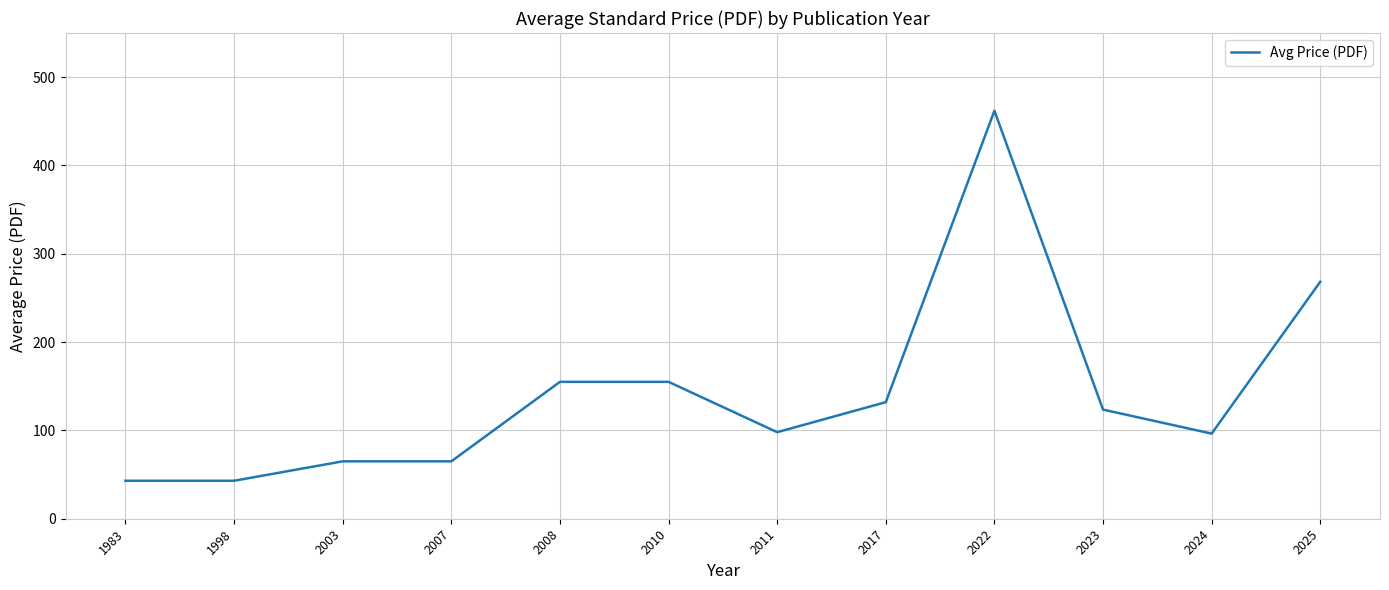

Where does the data first go above 123?

2008